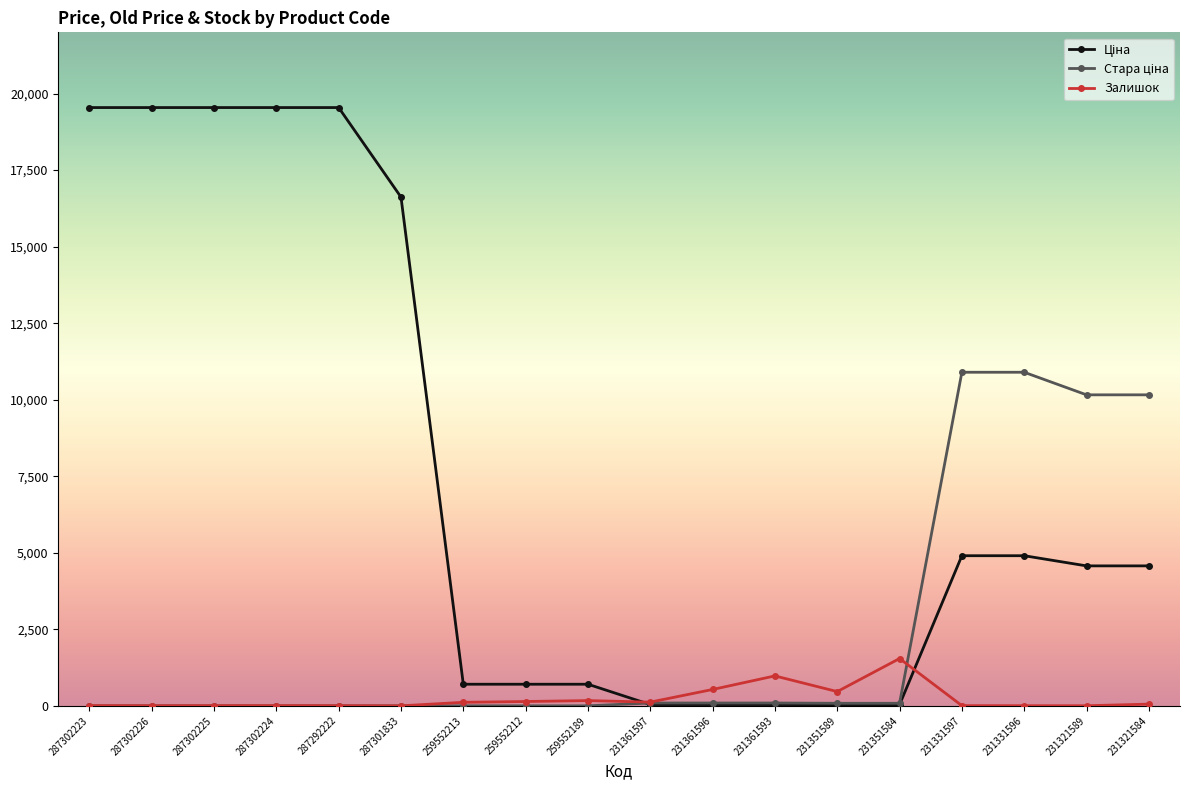

What is the greatest value displayed?

19542.7